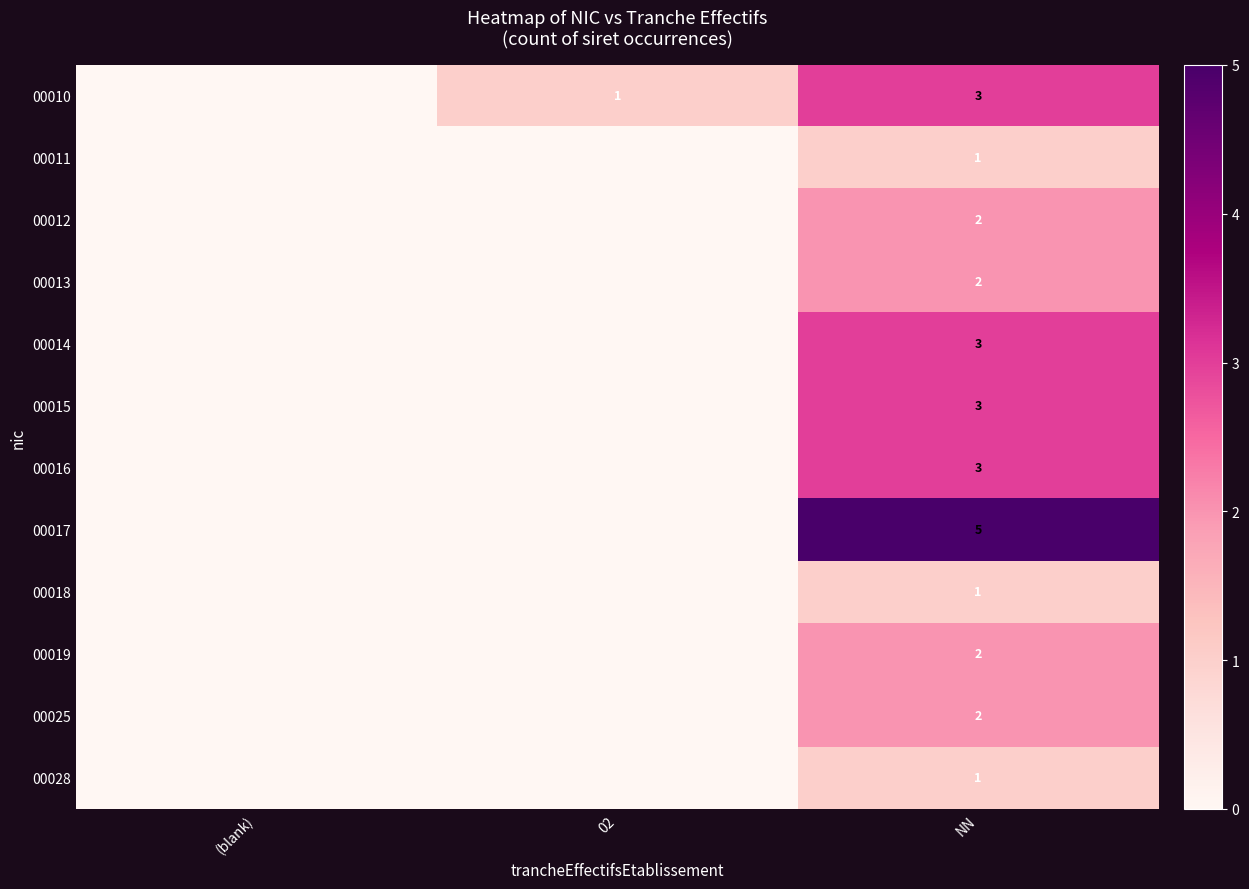

The 00015 series shows 3 at NN. True or false?

True